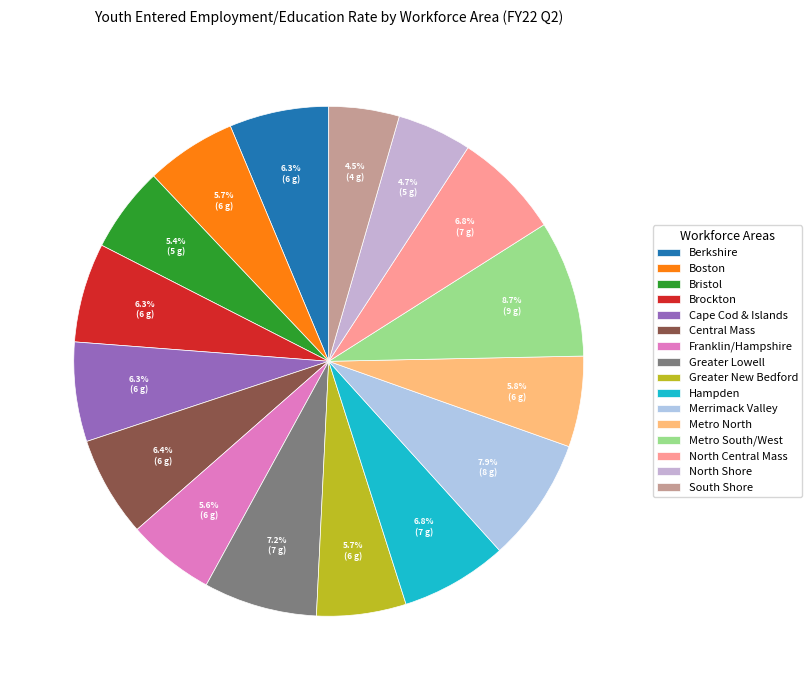

What is the change in value from Cape Cod & Islands to Metro South/West?

+25.0